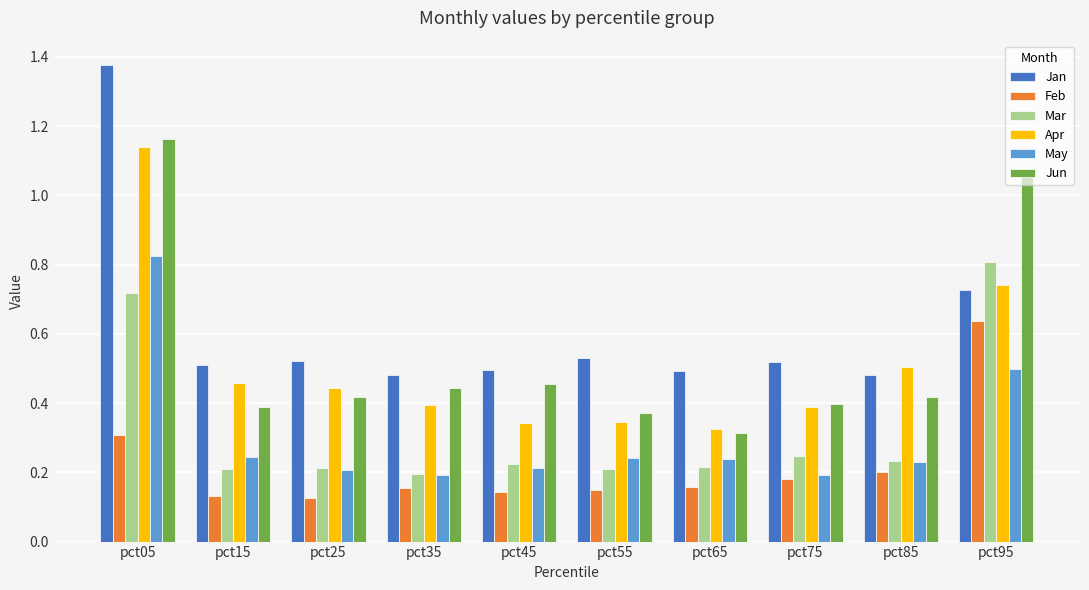

Count the May values in the range 0 to 1.

10